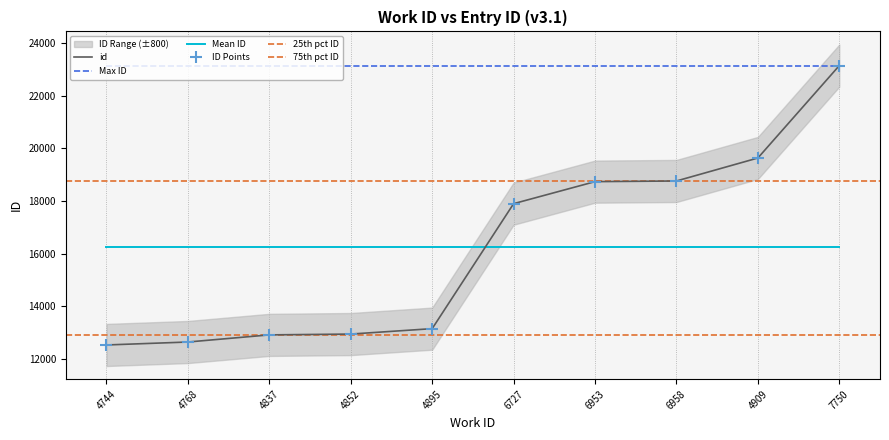

What is the minimum value shown in the chart?

12532